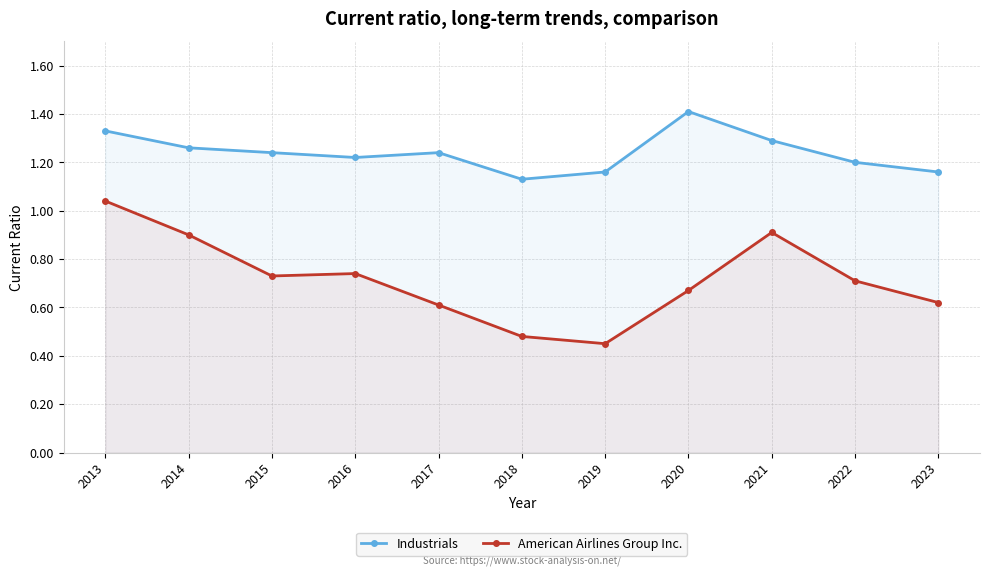

Is it true that American Airlines Group Inc. equals 1.1 at 2016?

False